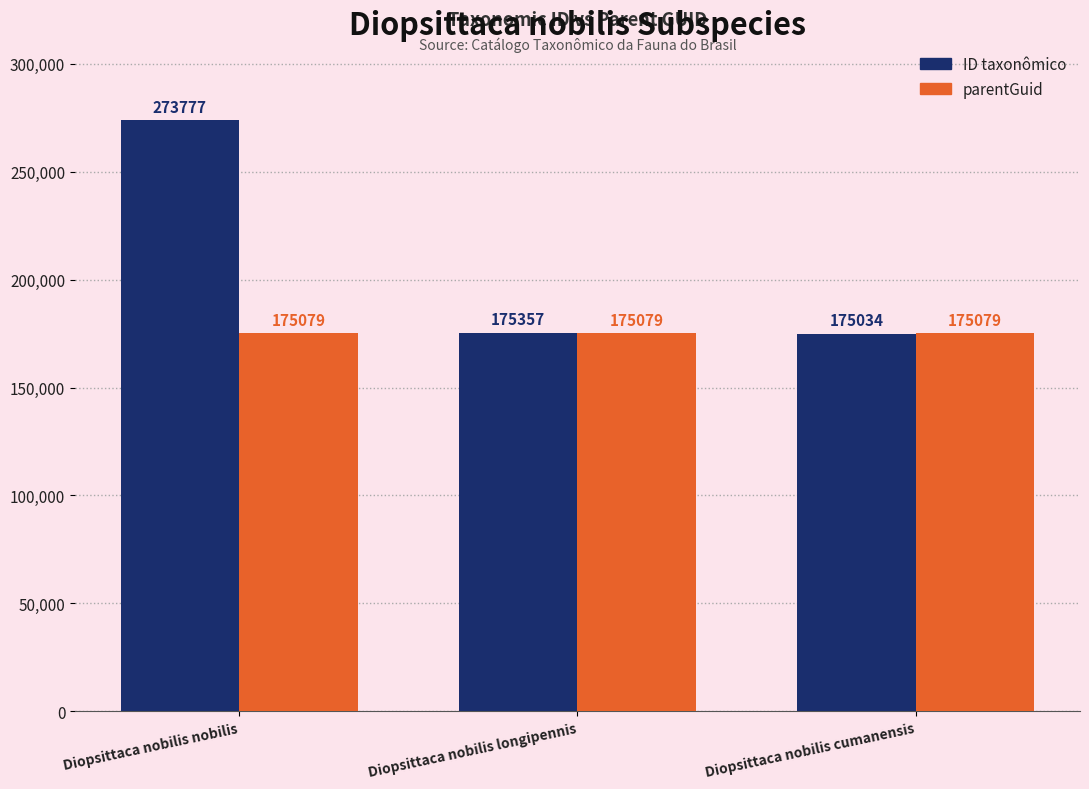

What is the value of the parentGuid bar at the 2nd from the left?

175079